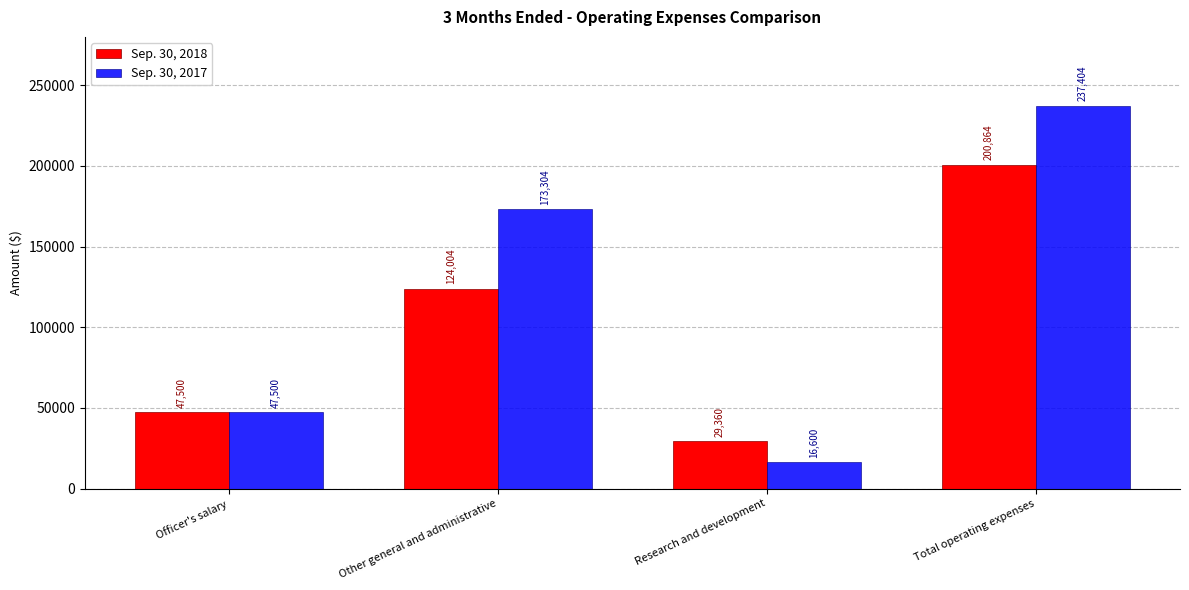

What position from the left is Research and development?

3